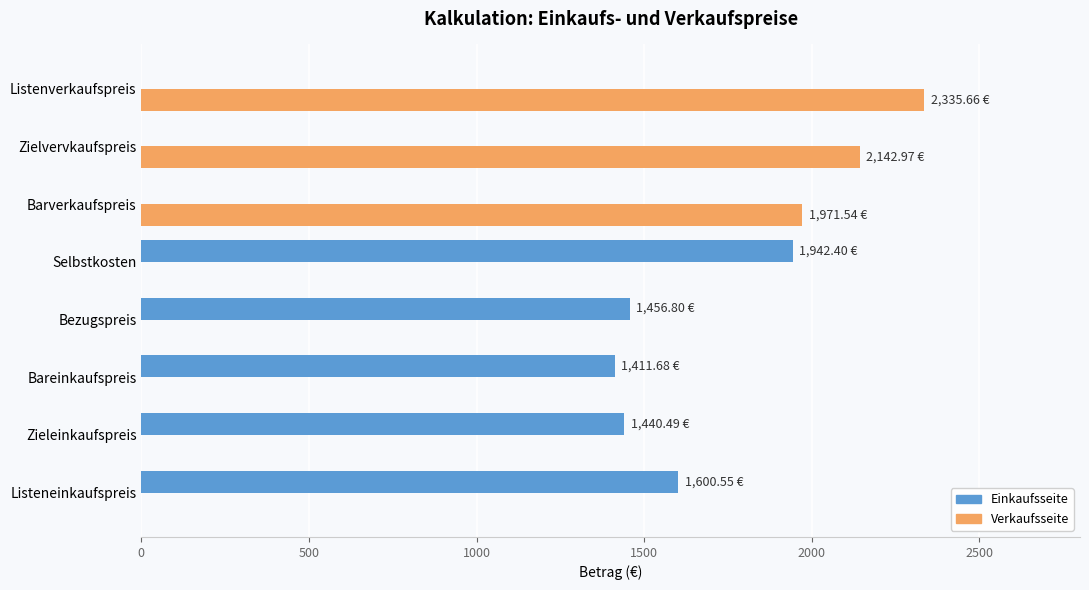

What is the highest value of the Verkaufsseite series?

2335.7